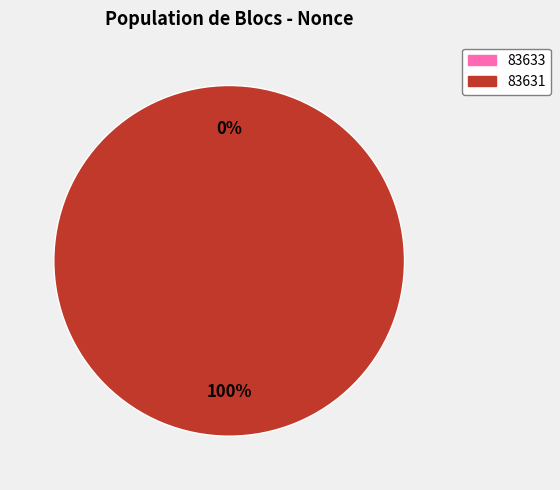

Which category accounts for the majority?

83631